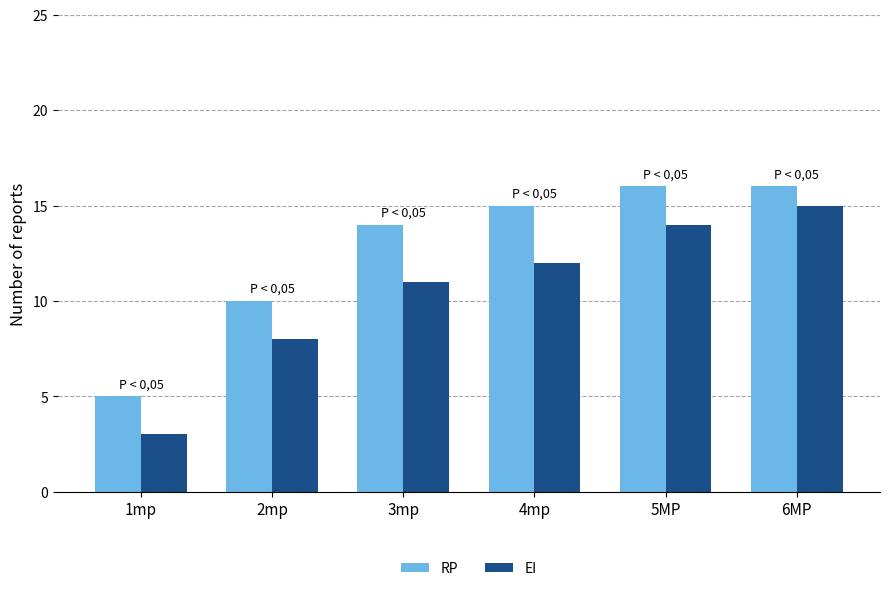

What is the value of the RP bar at the 3rd from the left?

14